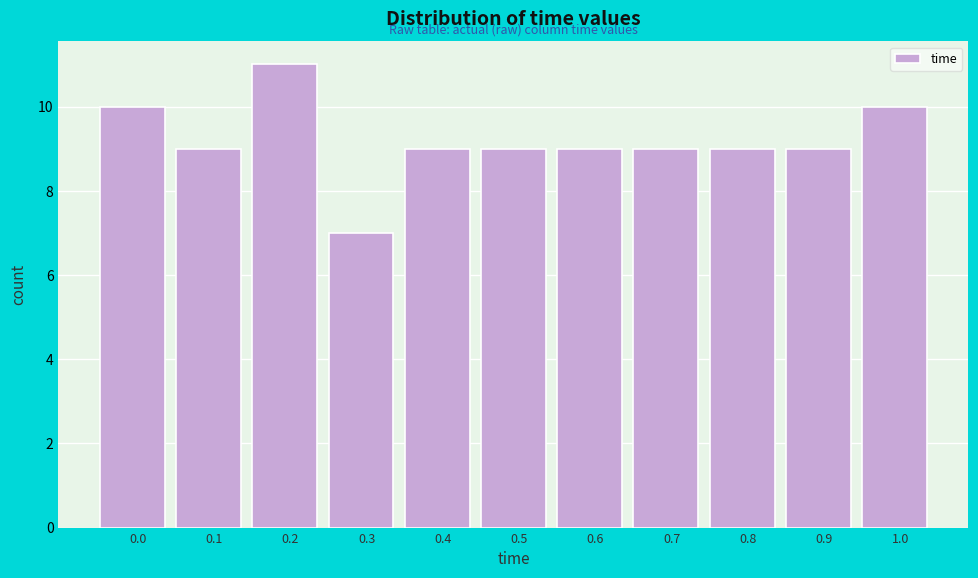

Reading right to left, what are all the values shown in this chart?

10	9	9	9	9	9	9	7	11	9	10